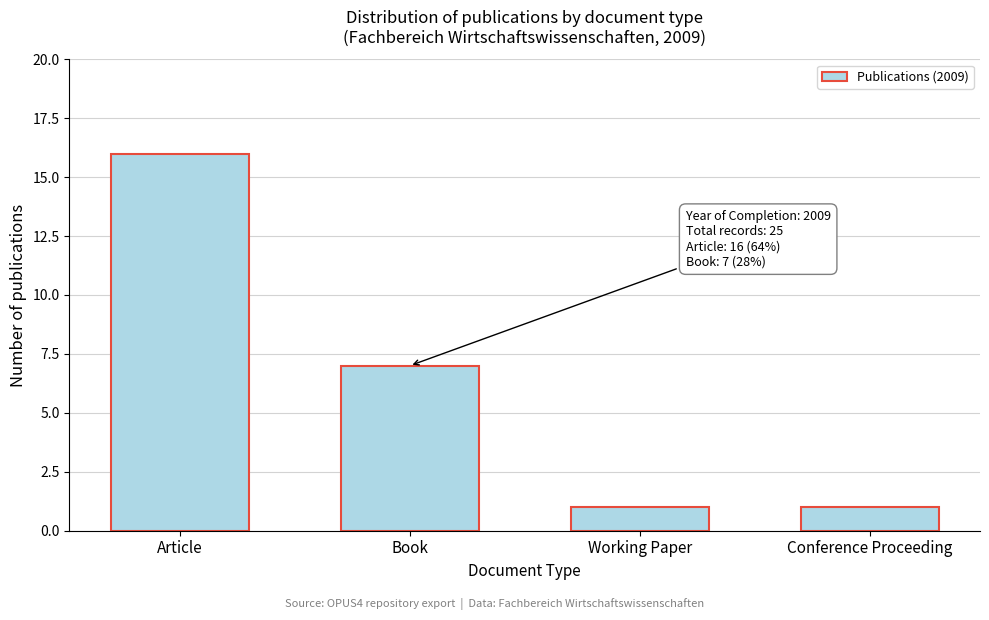

Reading left to right, what are all the values shown in this chart?

16	7	1	1